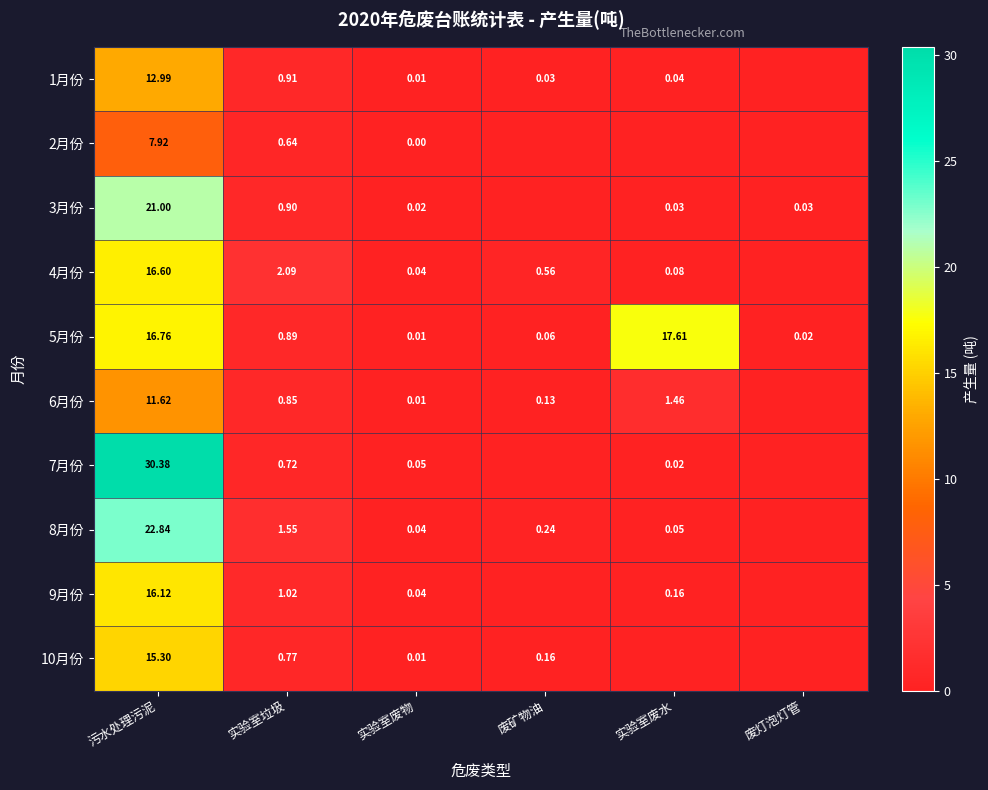

At 废矿物油, list the series in order from largest to smallest.

4月份, 8月份, 10月份, 6月份, 5月份, 1月份, 2月份, 3月份, 7月份, 9月份